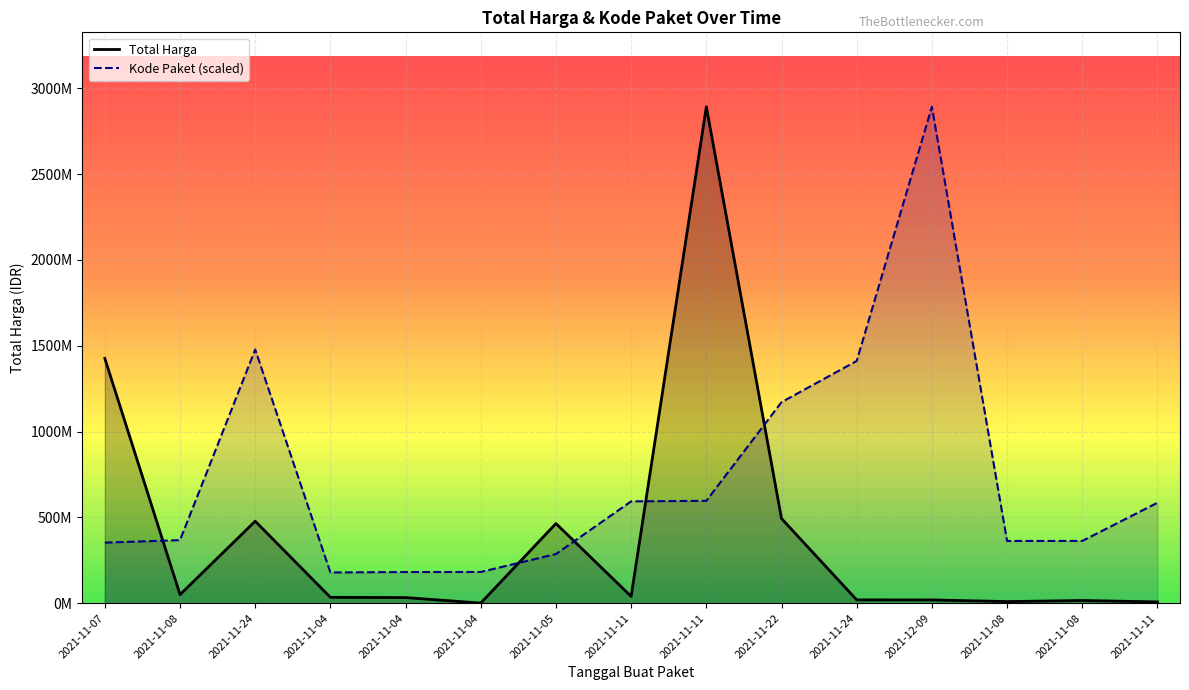

What is the total value across all series at 2021-11-08?

417003271.7